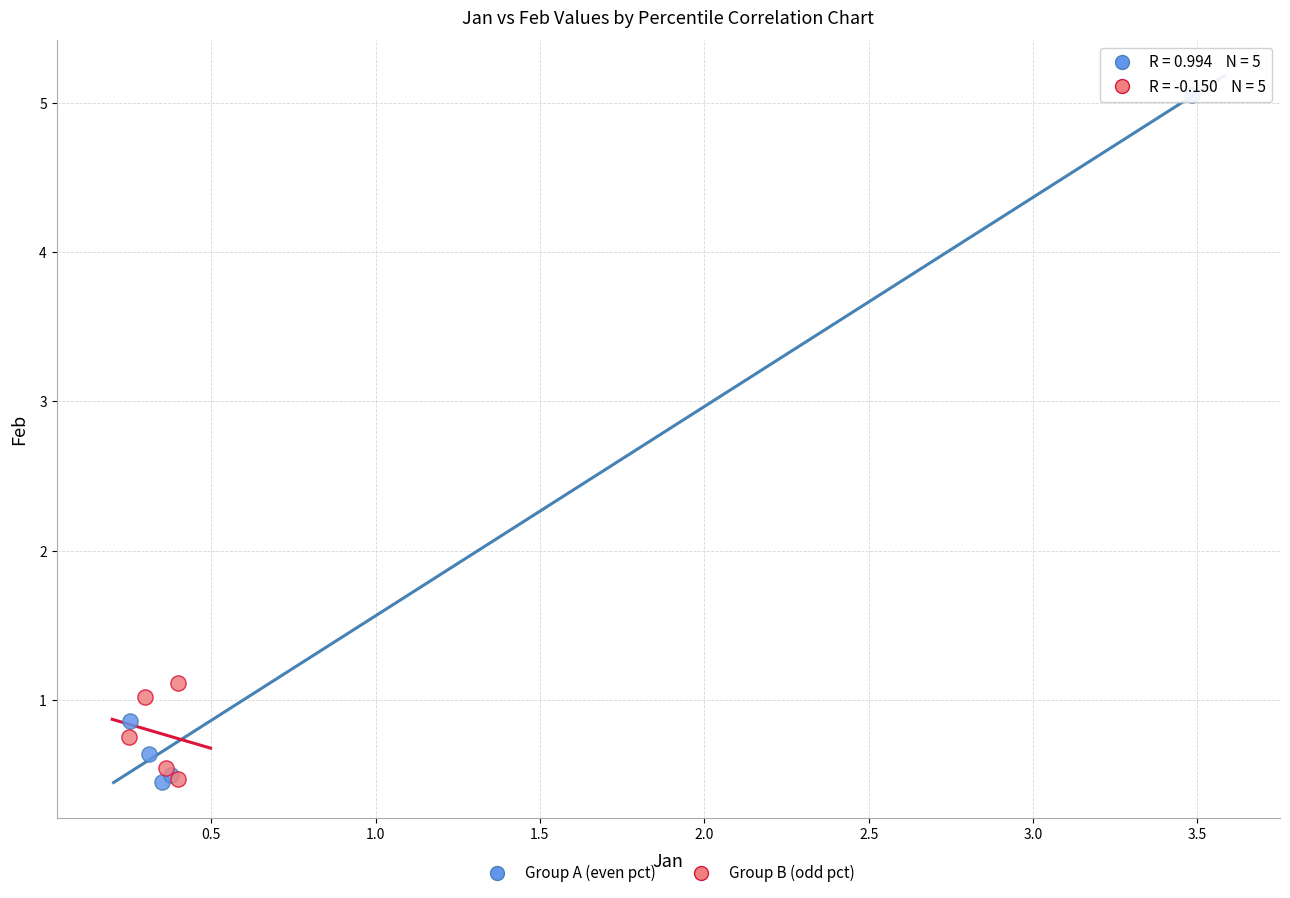

Which series has the largest Y range (max minus min)?

Group A (even pct)